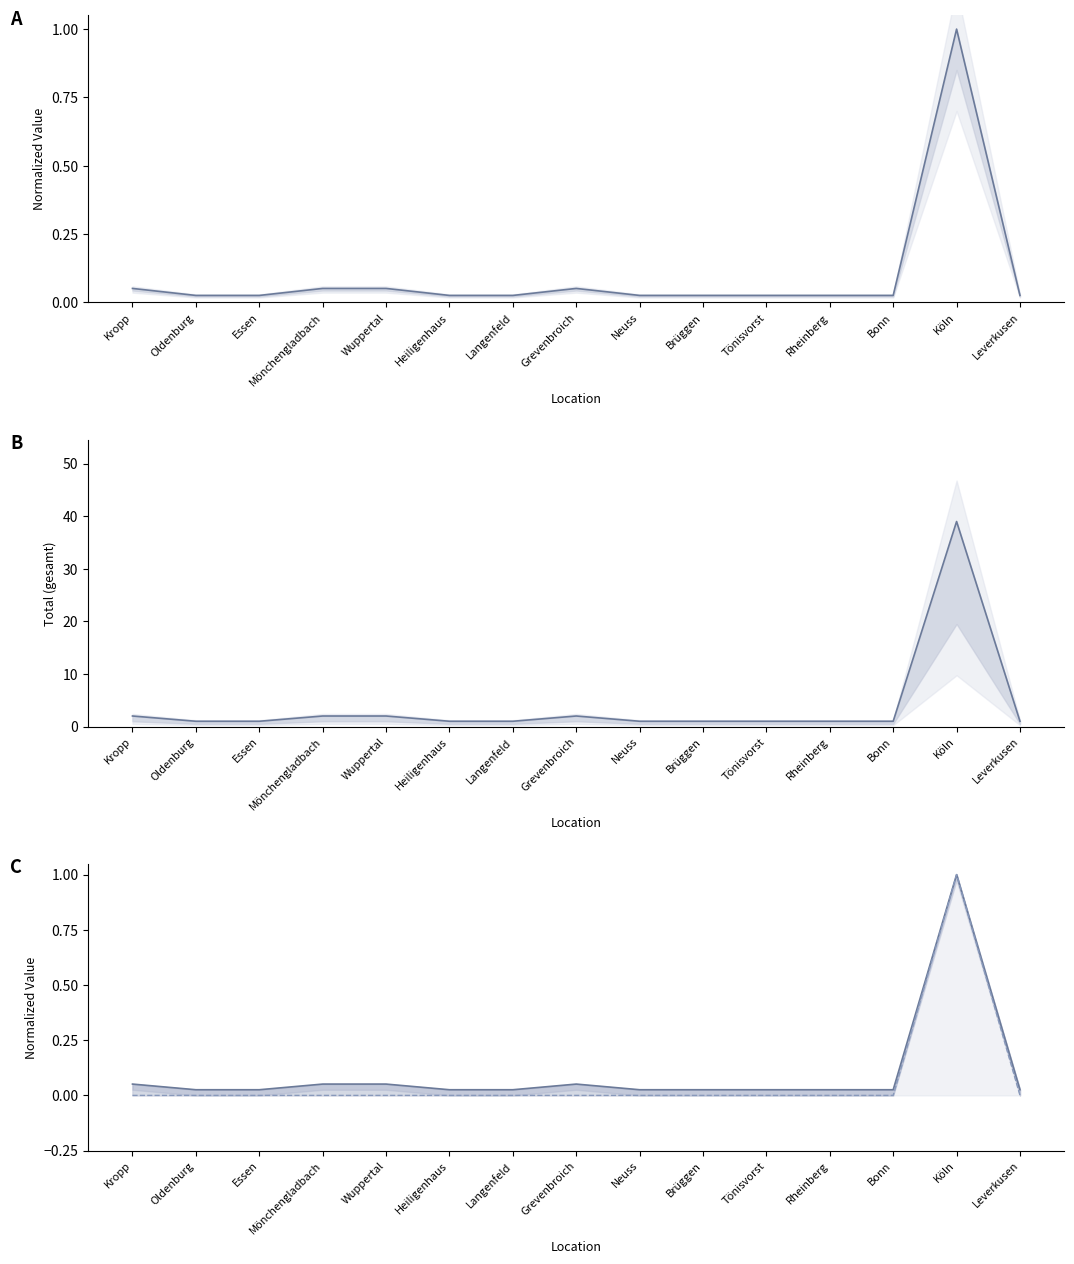

Is the value of gesamt at Grevenbroich greater than the value of deutsche_maennlich at Brüggen?

Yes